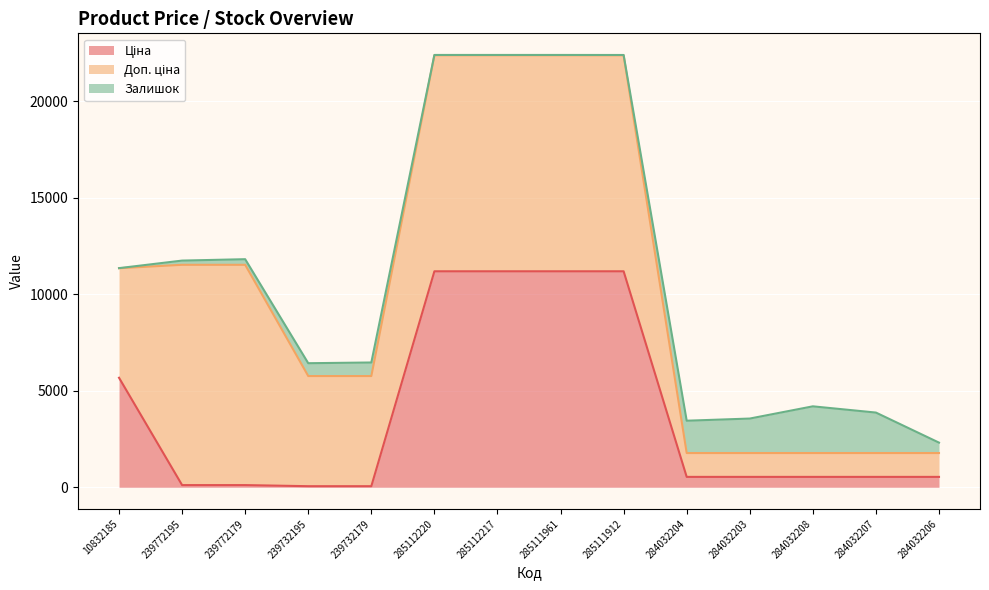

What is the greatest value displayed?

11410.0